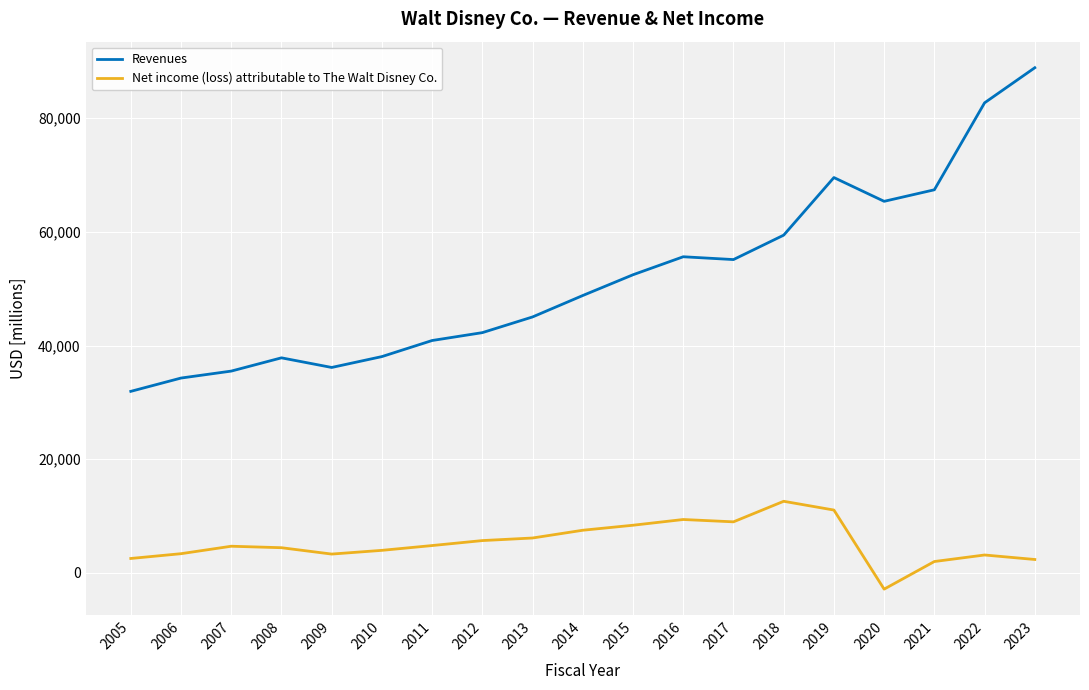

Which series has the largest range (max minus min)?

Revenues